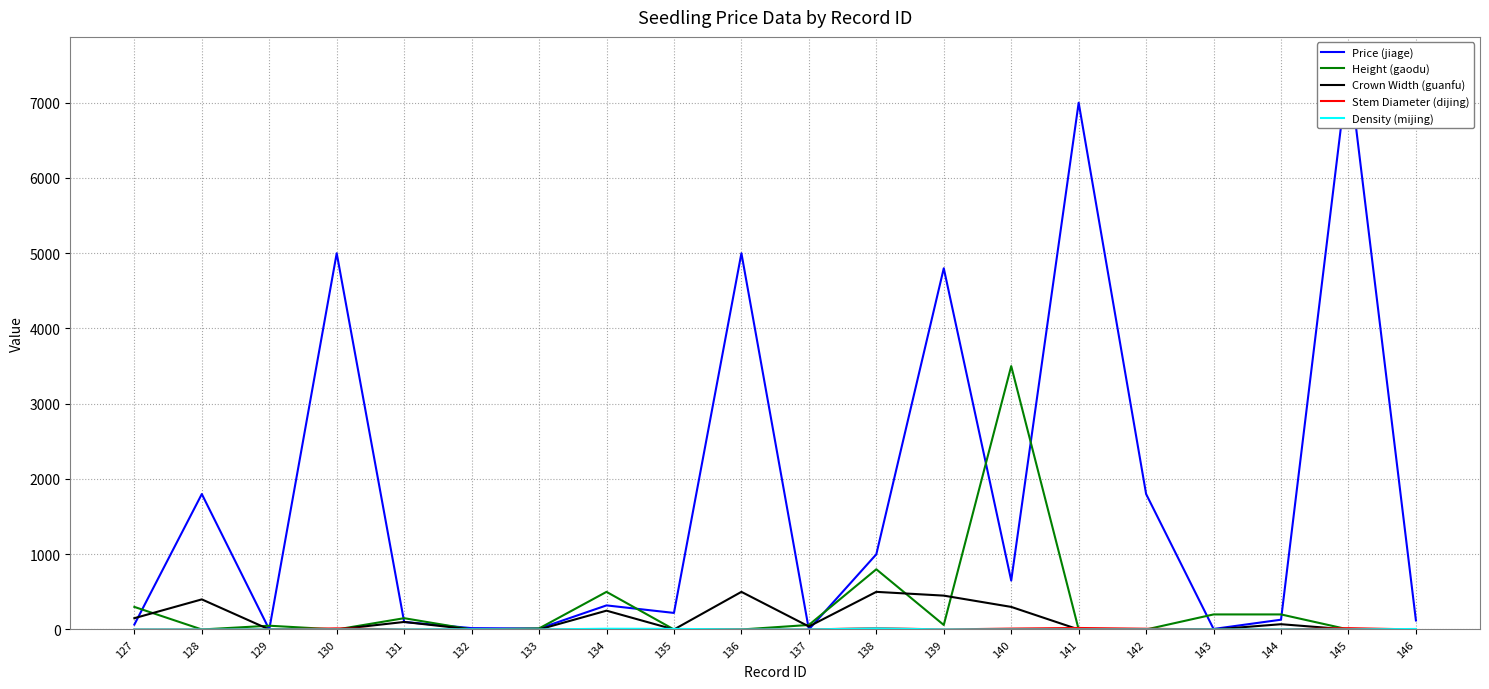

True or false: Density (mijing) and Price (jiage) intersect in this chart.

False